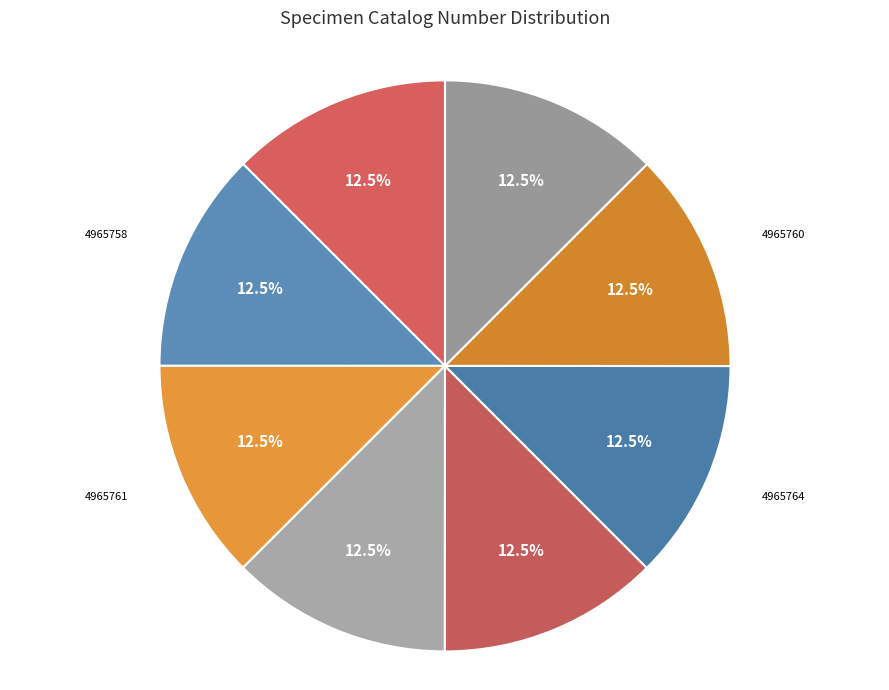

Is the sum of 4965764 and 4965759 greater than half?

No